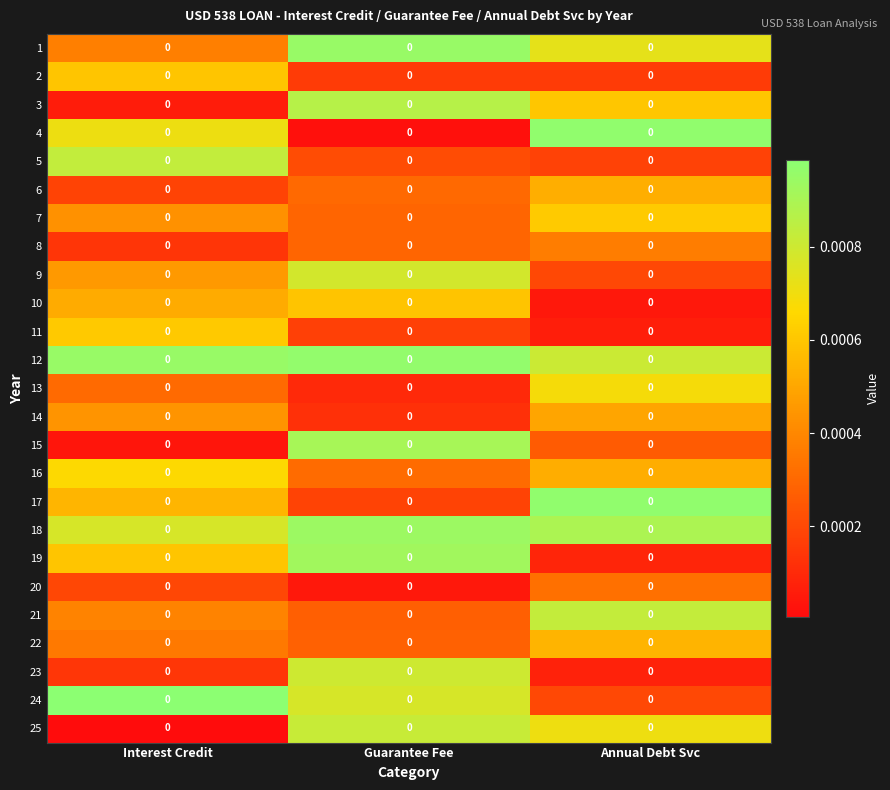

Reading left to right, extract all data points from this chart.

1: Interest Credit=0.0	Guarantee Fee=0.0	Annual Debt Svc=0.0
2: Interest Credit=0.0	Guarantee Fee=0.0	Annual Debt Svc=0.0
3: Interest Credit=0.0	Guarantee Fee=0.0	Annual Debt Svc=0.0
4: Interest Credit=0.0	Guarantee Fee=0.0	Annual Debt Svc=0.0
5: Interest Credit=0.0	Guarantee Fee=0.0	Annual Debt Svc=0.0
6: Interest Credit=0.0	Guarantee Fee=0.0	Annual Debt Svc=0.0
7: Interest Credit=0.0	Guarantee Fee=0.0	Annual Debt Svc=0.0
8: Interest Credit=0.0	Guarantee Fee=0.0	Annual Debt Svc=0.0
9: Interest Credit=0.0	Guarantee Fee=0.0	Annual Debt Svc=0.0
10: Interest Credit=0.0	Guarantee Fee=0.0	Annual Debt Svc=0.0
11: Interest Credit=0.0	Guarantee Fee=0.0	Annual Debt Svc=0.0
12: Interest Credit=0.0	Guarantee Fee=0.0	Annual Debt Svc=0.0
13: Interest Credit=0.0	Guarantee Fee=0.0	Annual Debt Svc=0.0
14: Interest Credit=0.0	Guarantee Fee=0.0	Annual Debt Svc=0.0
15: Interest Credit=0.0	Guarantee Fee=0.0	Annual Debt Svc=0.0
16: Interest Credit=0.0	Guarantee Fee=0.0	Annual Debt Svc=0.0
17: Interest Credit=0.0	Guarantee Fee=0.0	Annual Debt Svc=0.0
18: Interest Credit=0.0	Guarantee Fee=0.0	Annual Debt Svc=0.0
19: Interest Credit=0.0	Guarantee Fee=0.0	Annual Debt Svc=0.0
20: Interest Credit=0.0	Guarantee Fee=0.0	Annual Debt Svc=0.0
21: Interest Credit=0.0	Guarantee Fee=0.0	Annual Debt Svc=0.0
22: Interest Credit=0.0	Guarantee Fee=0.0	Annual Debt Svc=0.0
23: Interest Credit=0.0	Guarantee Fee=0.0	Annual Debt Svc=0.0
24: Interest Credit=0.0	Guarantee Fee=0.0	Annual Debt Svc=0.0
25: Interest Credit=0.0	Guarantee Fee=0.0	Annual Debt Svc=0.0